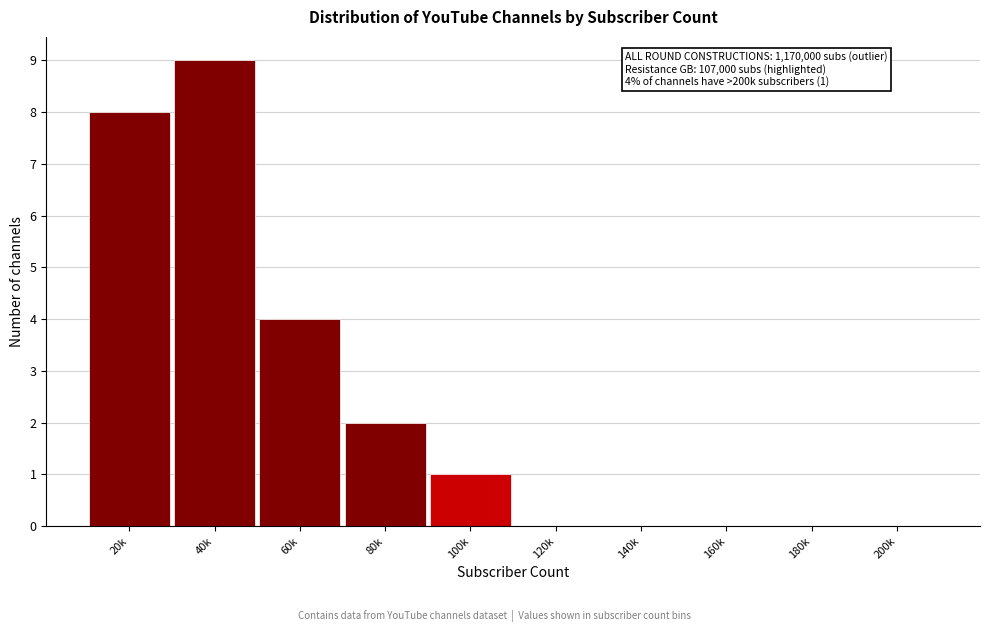

Reading left to right, list all the values displayed in this chart.

20k=8	40k=9	60k=4	80k=2	100k=1	120k=0	140k=0	160k=0	180k=0	200k=0